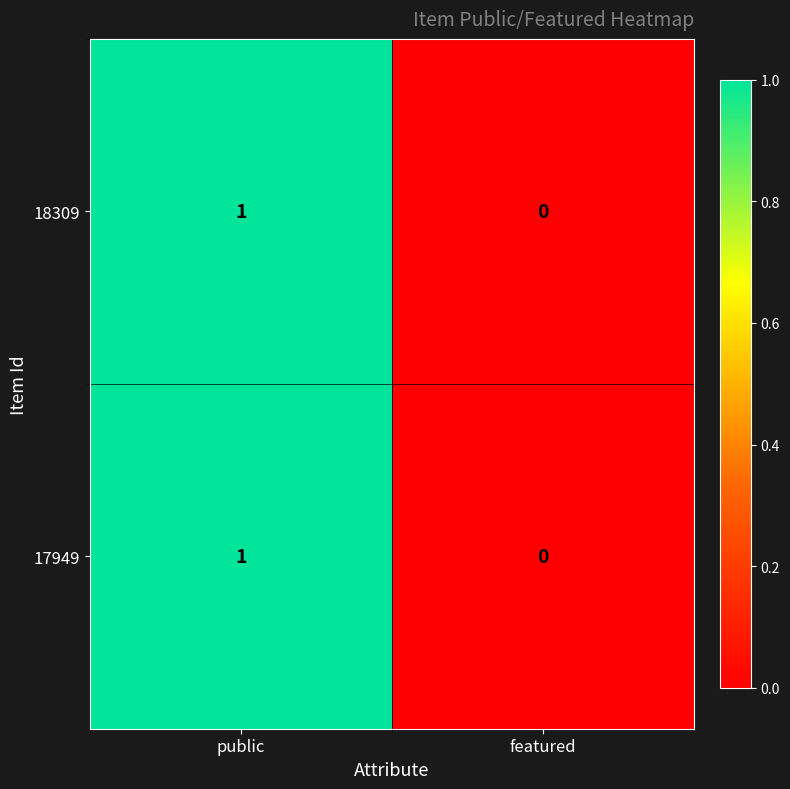

The value of 18309 at featured is 1. True or false?

False